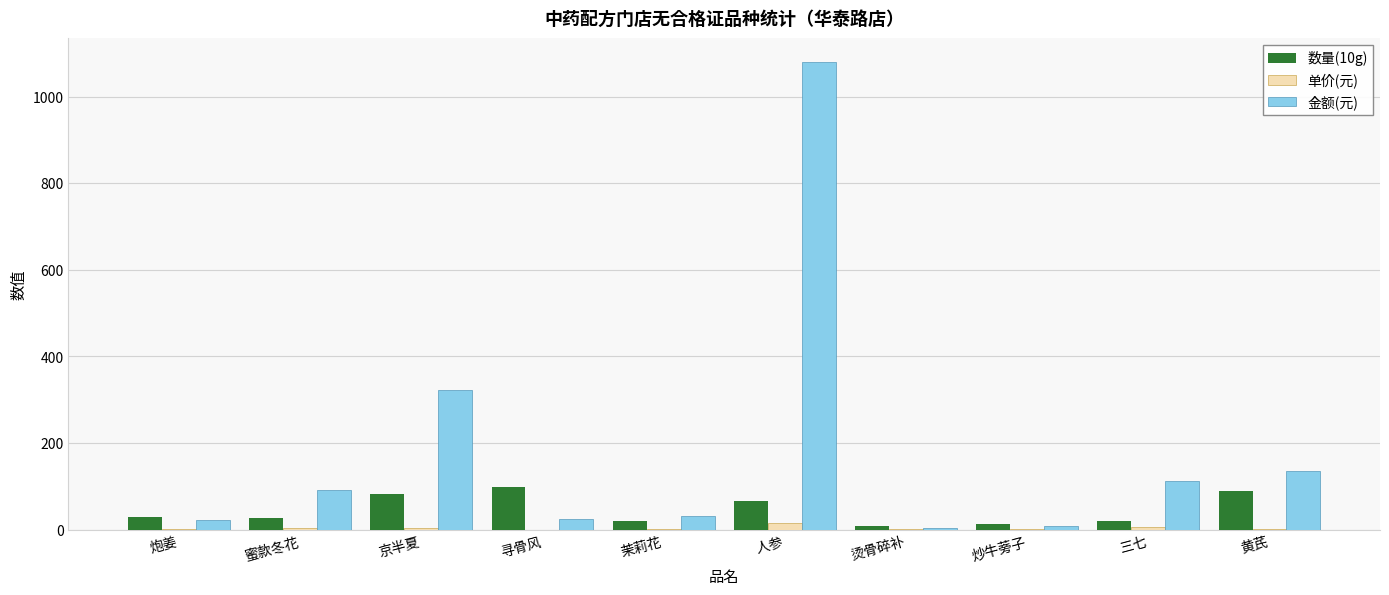

Which series has the largest total across all categories?

金额(元)